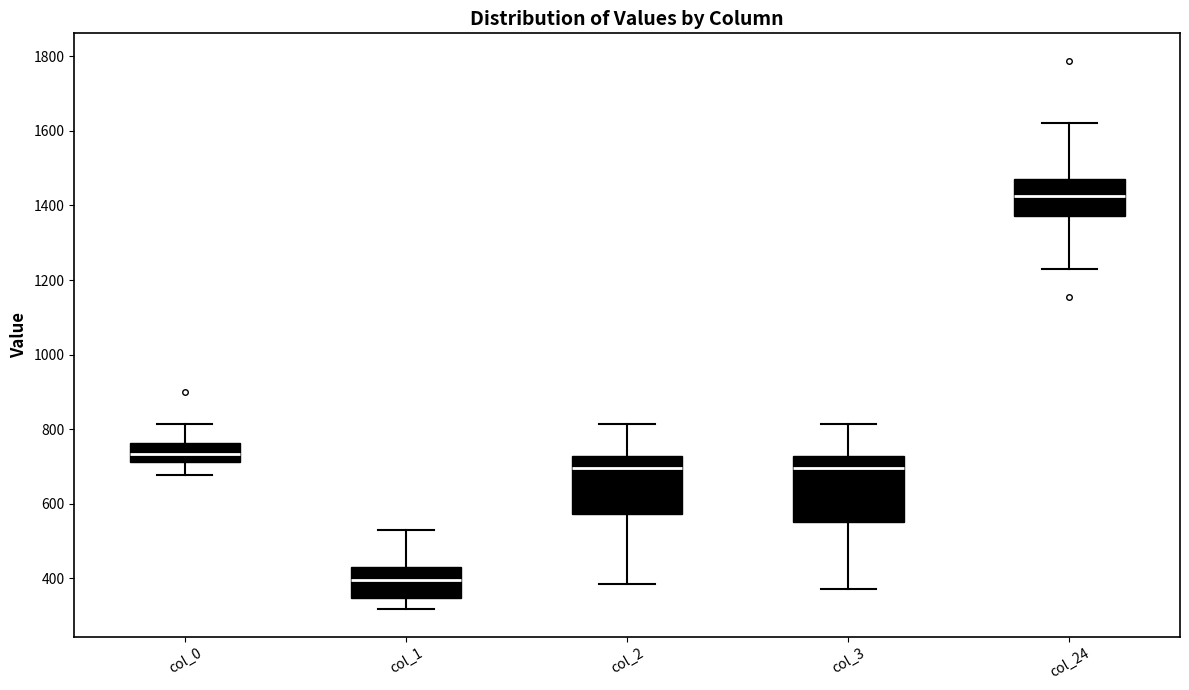

Where does the upper whisker of the box for col_1 end on the y-axis? The values are not printed on the chart, so give them approximately, as read against the axis.

540